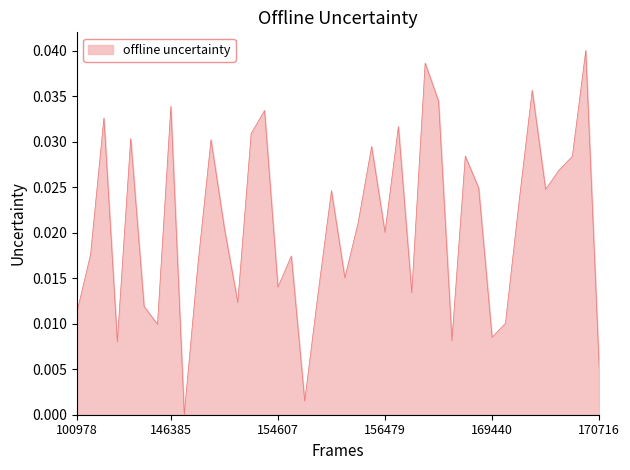

Is this an area chart (filled region under the line)?

Yes